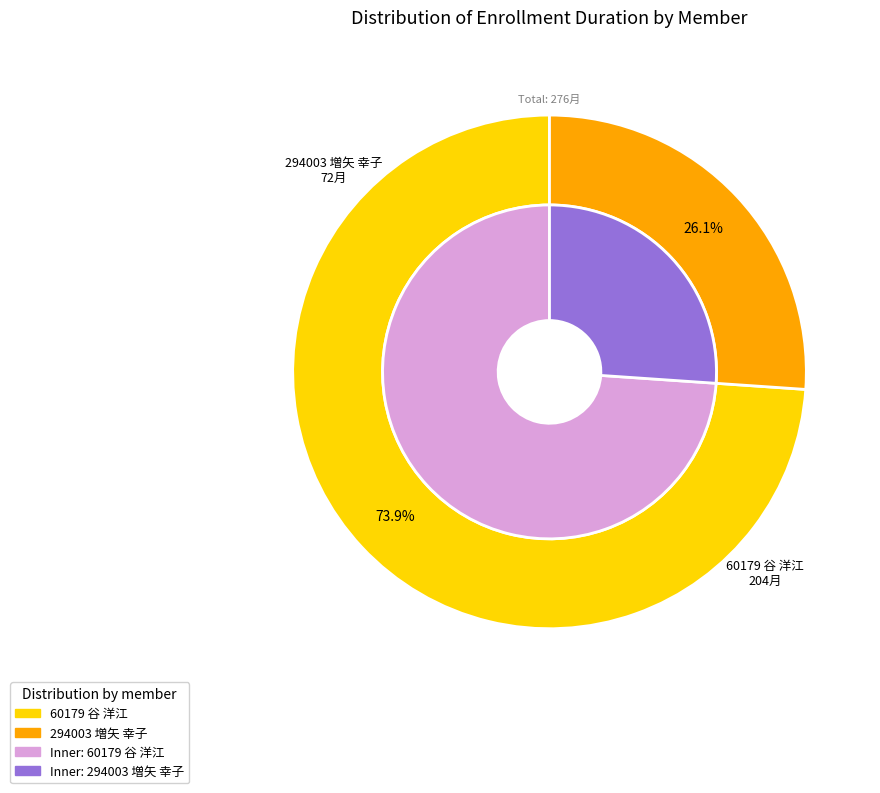

How many slices are in this pie chart?

2